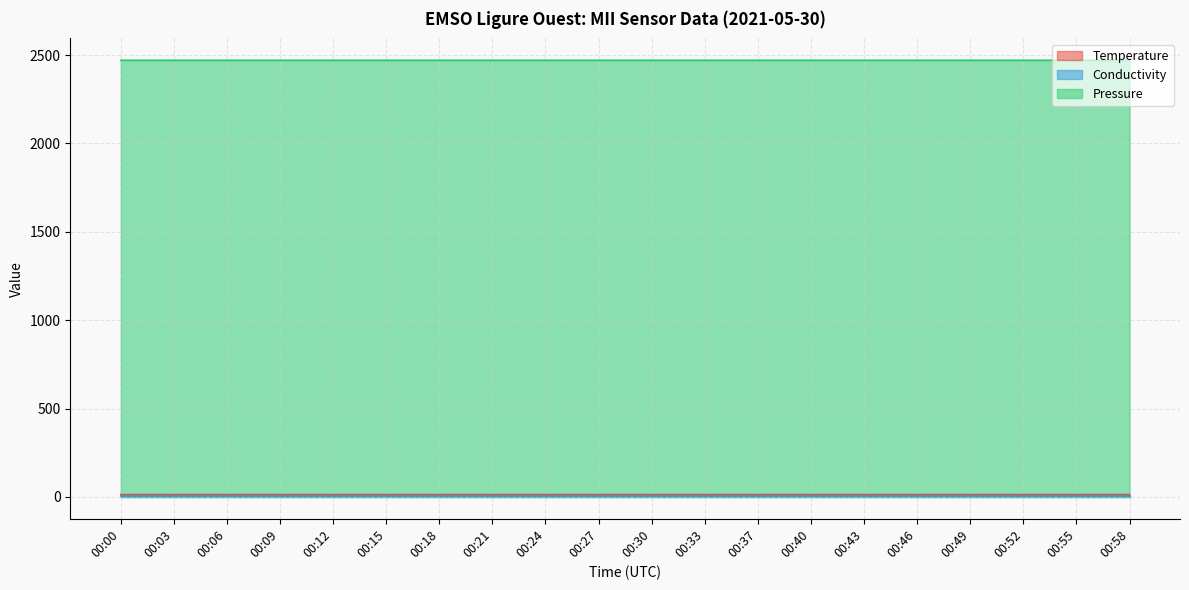

True or false: Conductivity and Pressure cross at least once.

False